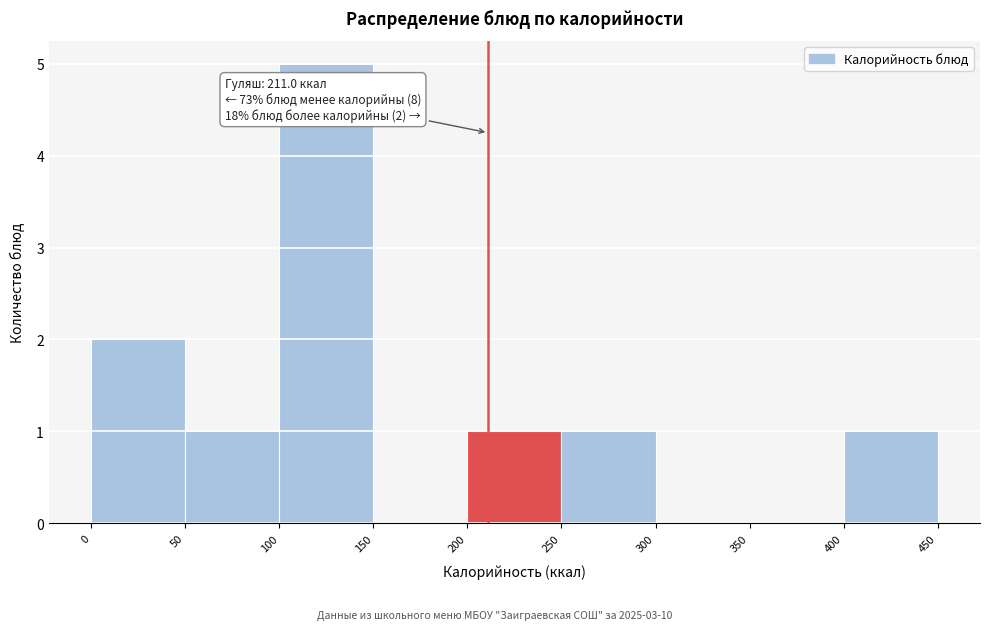

Which range on the x-axis has the tallest bar?

100 to 150